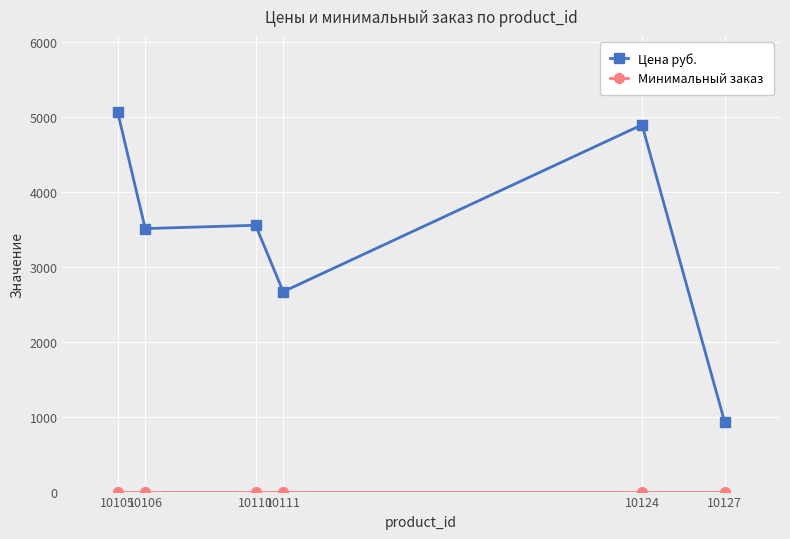

What is the value of the Цена руб. point at the 6th from the left?

923